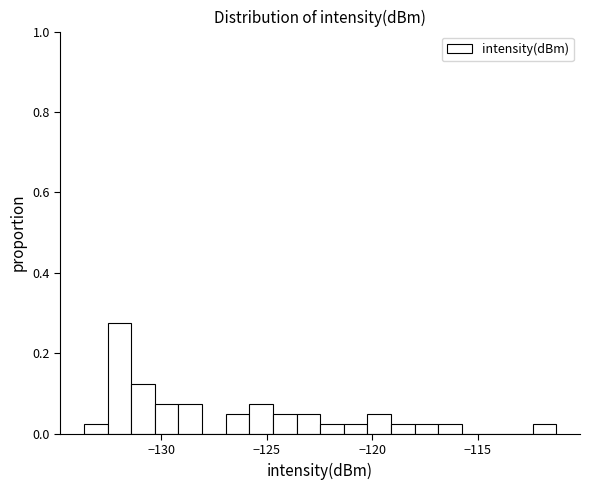

Around what value on the x-axis is the tallest bar? Give the approximate position of its centre, as read against the axis.

-132.0